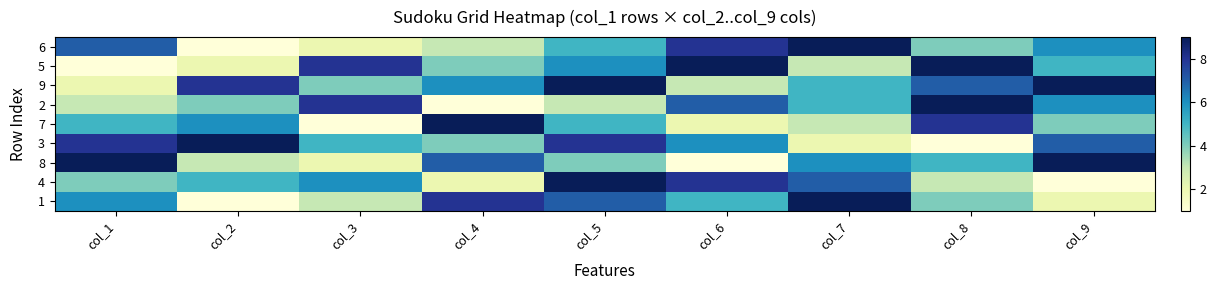

Rank the series by their maximum value, from lowest to highest.

6, 5, 9, 2, 7, 3, 8, 4, 1